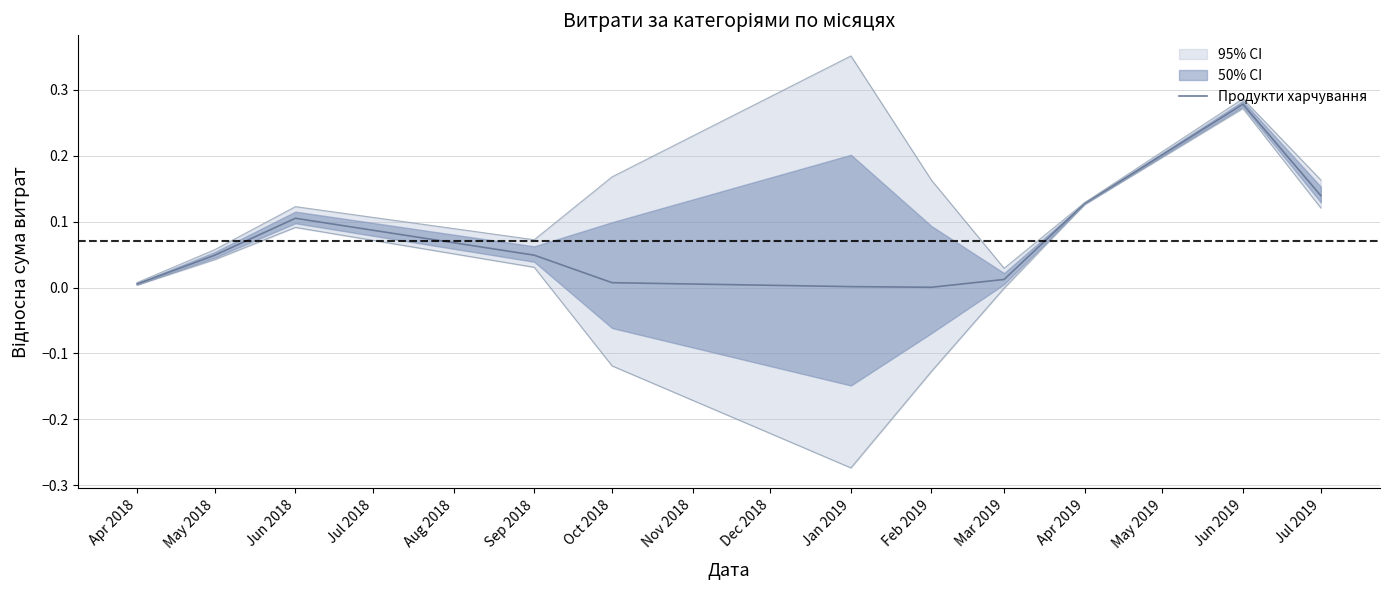

The chart shows a value of 0.0 at Apr 2018. True or false?

True